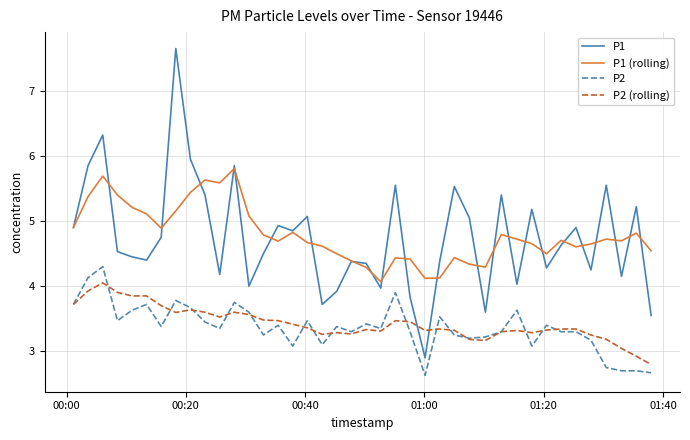

What is the smallest value displayed?

2.6